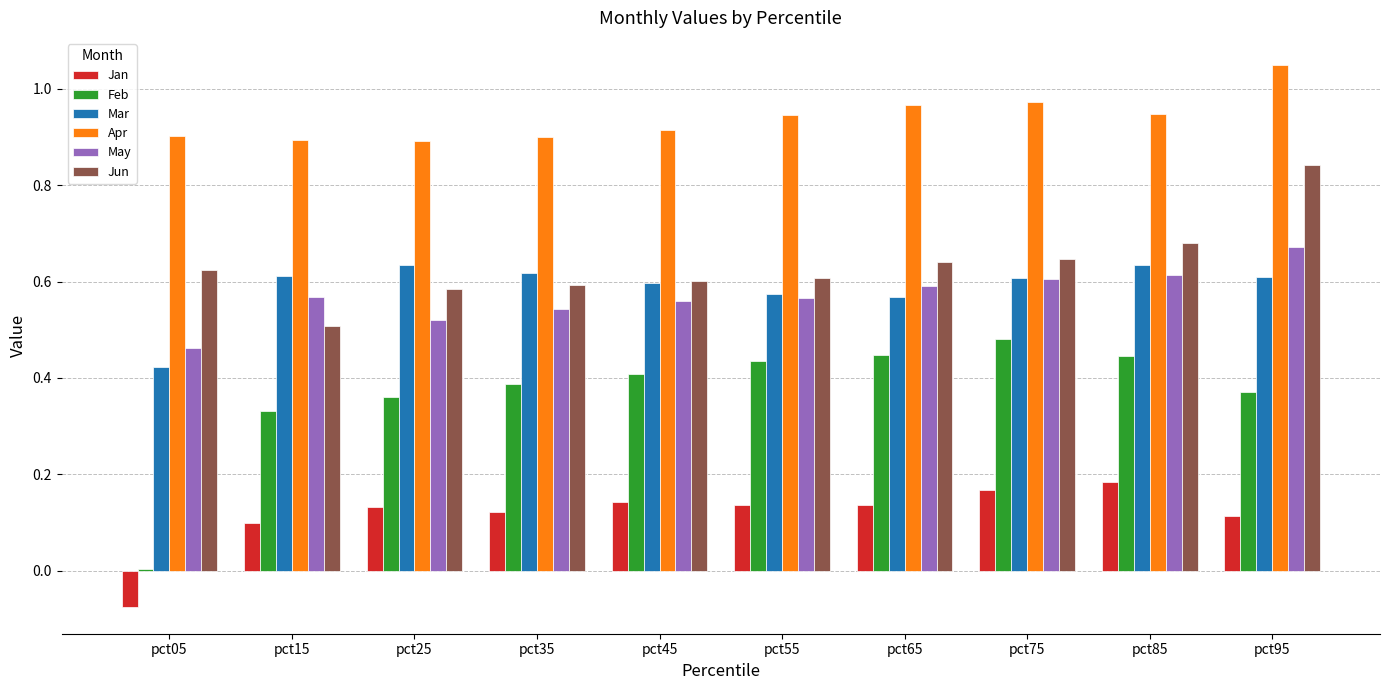

At which category does the chart reach its peak across all series?

pct95